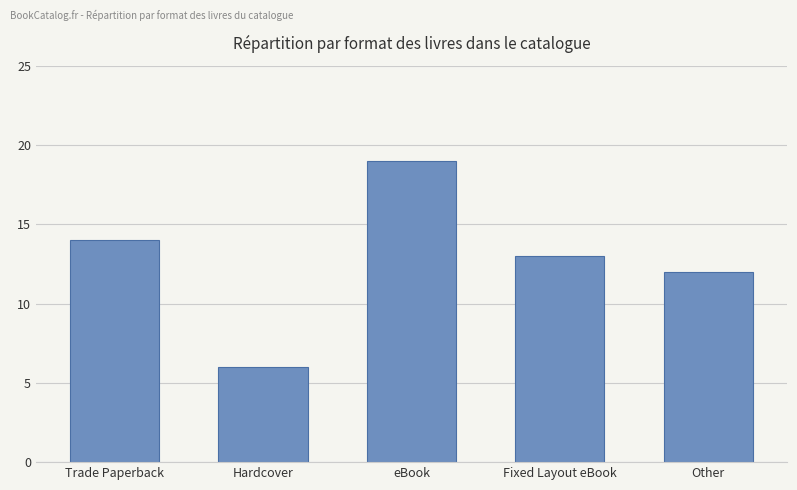

Rank the categories by value from lowest to highest.

Hardcover, Other, Fixed Layout eBook, Trade Paperback, eBook